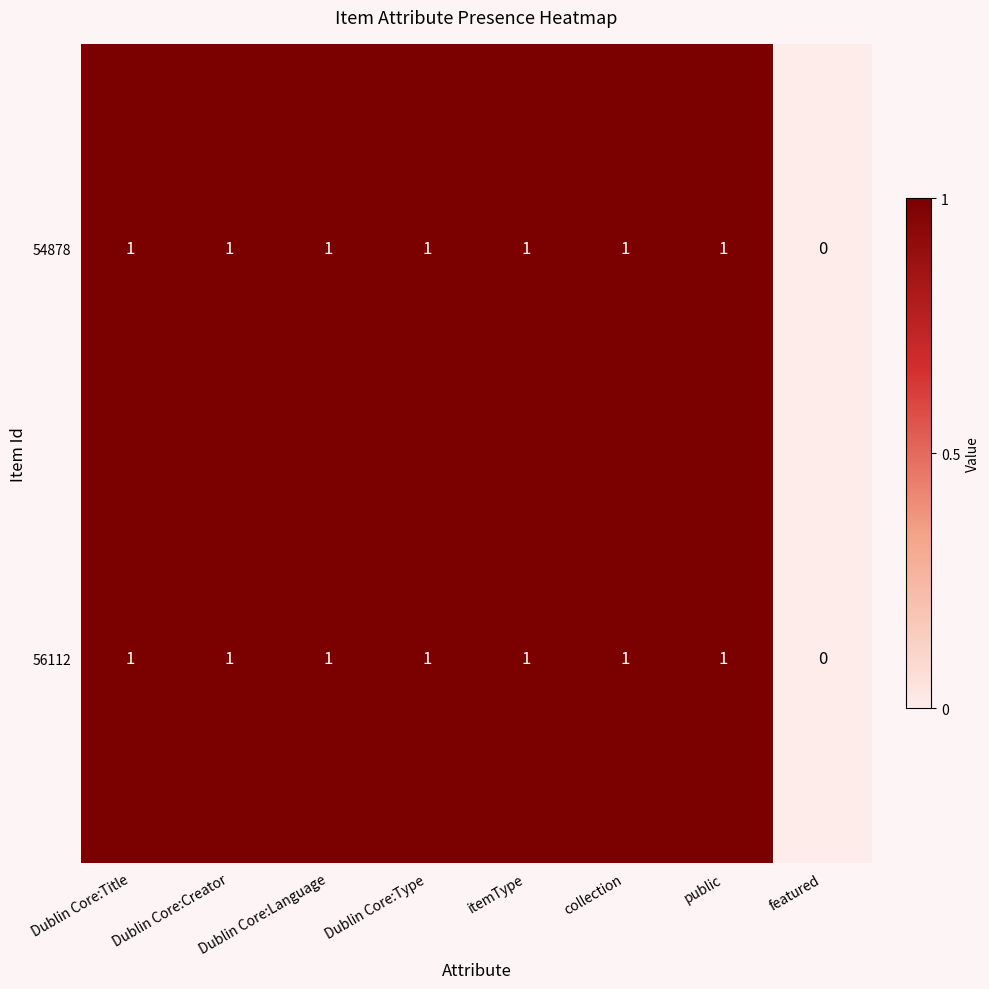

Is the value of 54878 at Dublin Core:Title greater than the value of 56112 at featured?

Yes